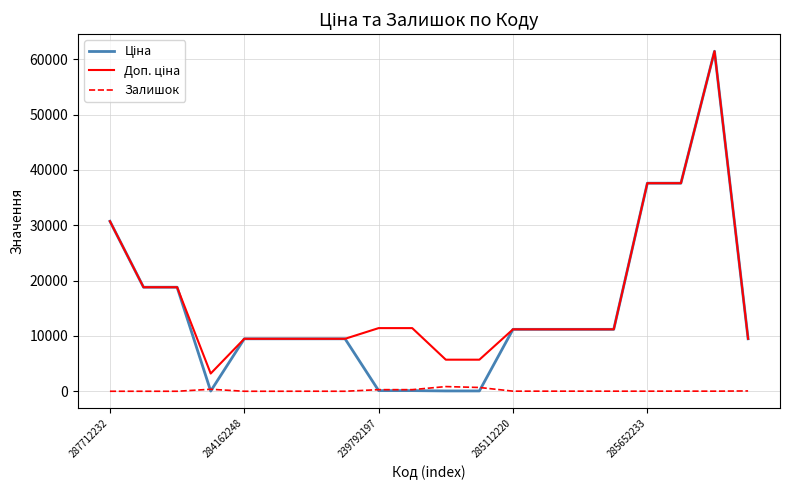

What is the greatest value displayed?

61434.3